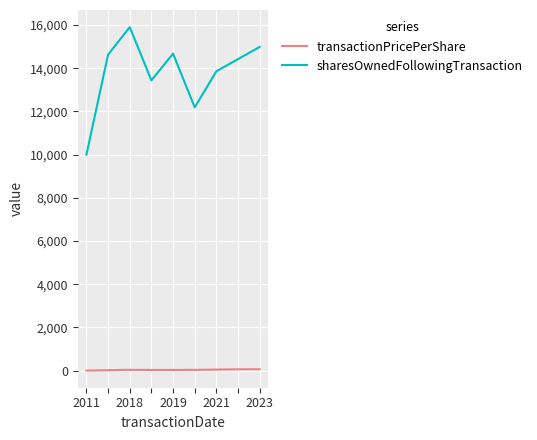

True or false: sharesOwnedFollowingTransaction and transactionPricePerShare cross at least once.

False